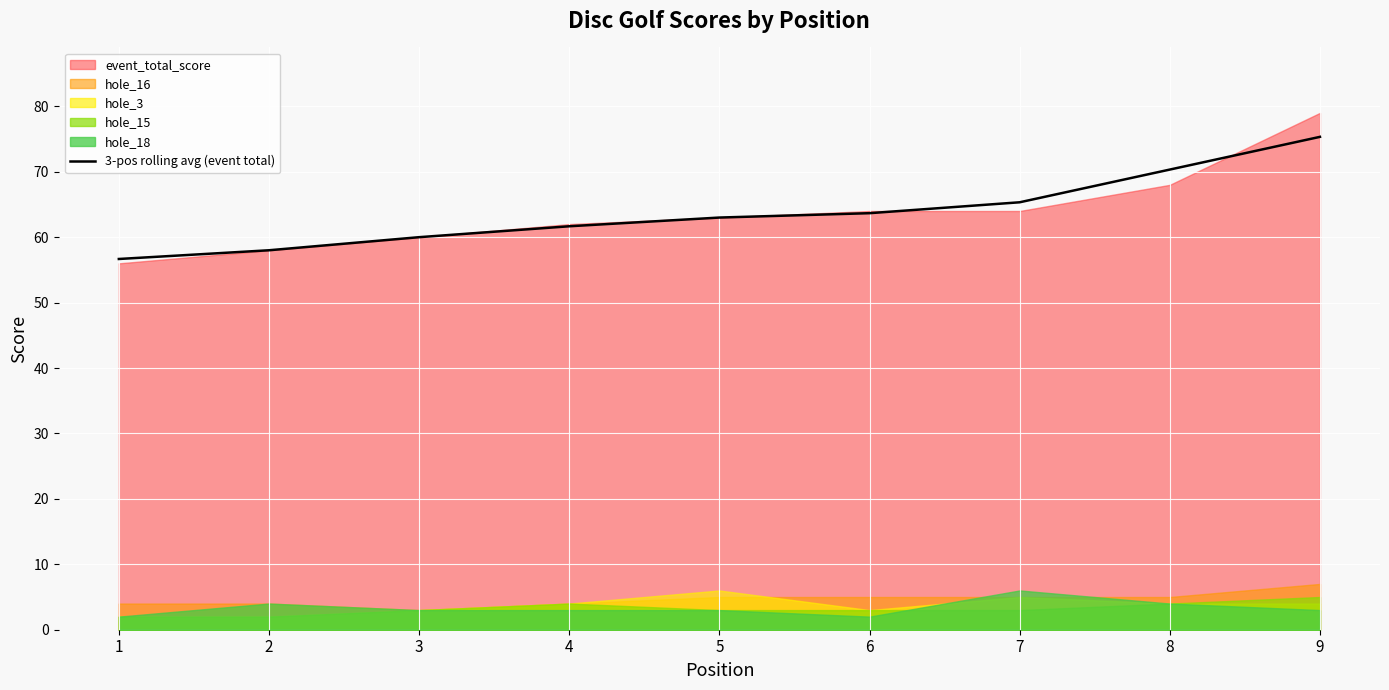

At which category does the chart reach its minimum across all series?

1